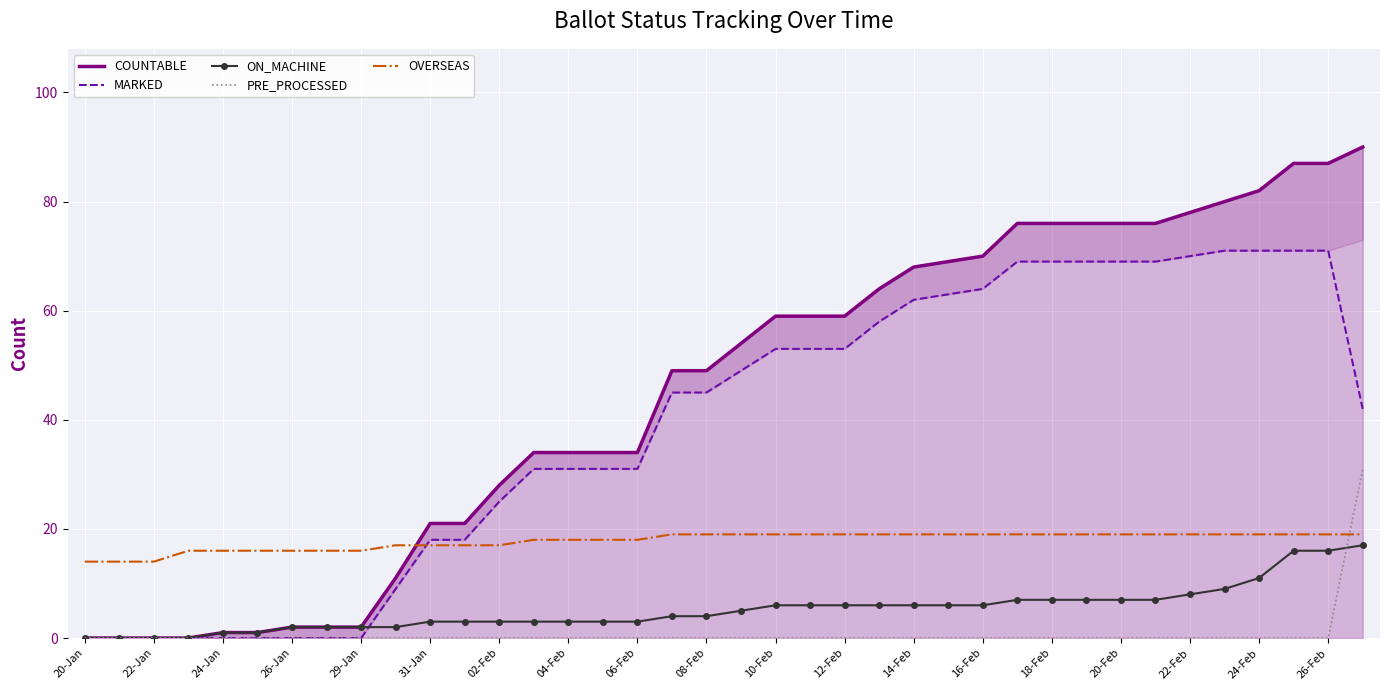

Reading left to right, list all the values displayed in this chart.

COUNTABLE: 0	0	0	0	1	1	2	2	2	11	21	21	28	34	34	34	34	49	49	54	59	59	59	64	68	69	70	76	76	76	76	76	78	80	82	87	87	90
MARKED: 0	0	0	0	0	0	0	0	0	9	18	18	25	31	31	31	31	45	45	49	53	53	53	58	62	63	64	69	69	69	69	69	70	71	71	71	71	42
ON_MACHINE: 0	0	0	0	1	1	2	2	2	2	3	3	3	3	3	3	3	4	4	5	6	6	6	6	6	6	6	7	7	7	7	7	8	9	11	16	16	17
PRE_PROCESSED: 0	0	0	0	0	0	0	0	0	0	0	0	0	0	0	0	0	0	0	0	0	0	0	0	0	0	0	0	0	0	0	0	0	0	0	0	0	31
OVERSEAS: 14	14	14	16	16	16	16	16	16	17	17	17	17	18	18	18	18	19	19	19	19	19	19	19	19	19	19	19	19	19	19	19	19	19	19	19	19	19